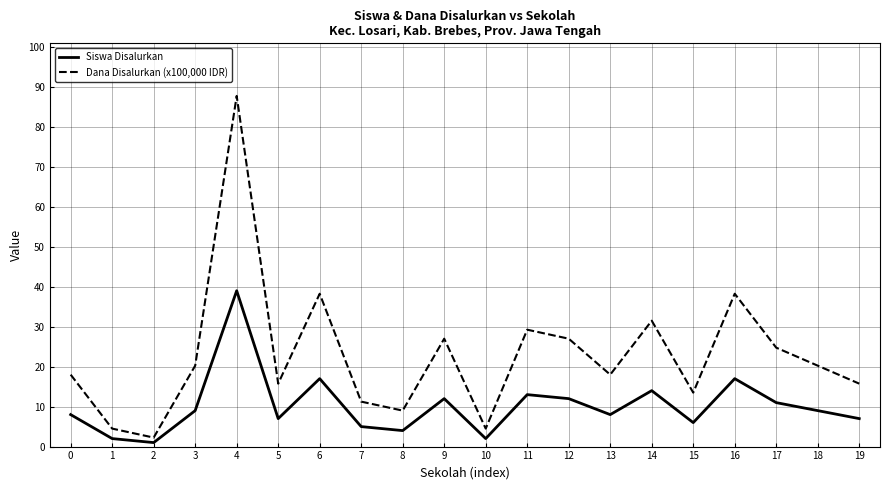

What is the total value across all series at 14?

45.5